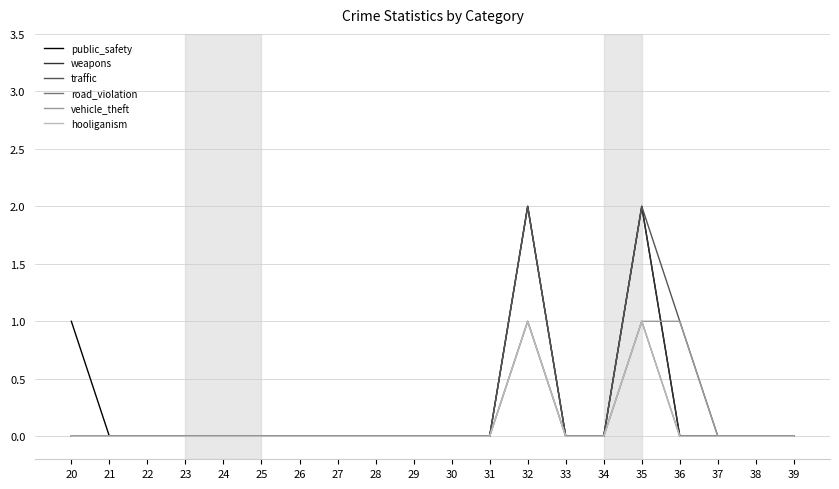

True or false: traffic and public_safety intersect in this chart.

False